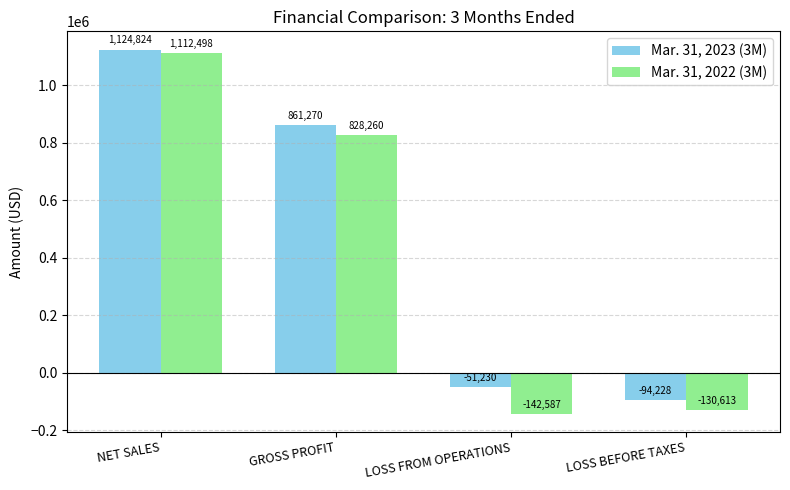

Count the number of categories in the chart.

4